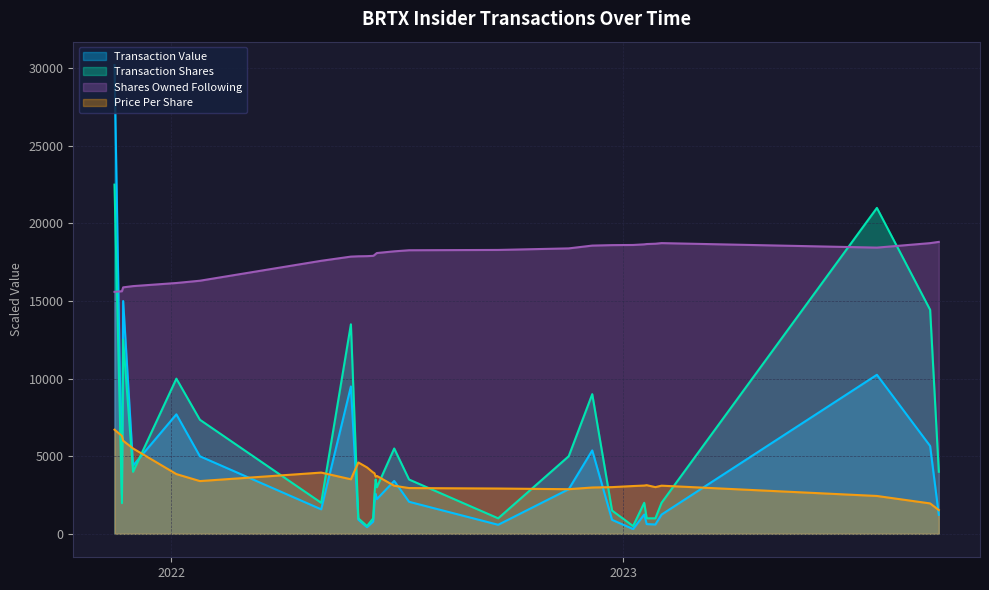

What is the difference between the maximum and minimum values in the Transaction Shares series?

22000.0